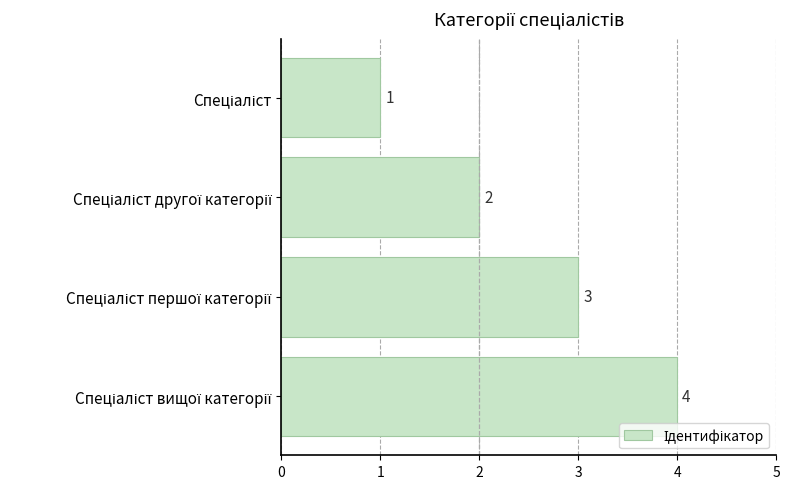

Are the bars horizontal?

Yes